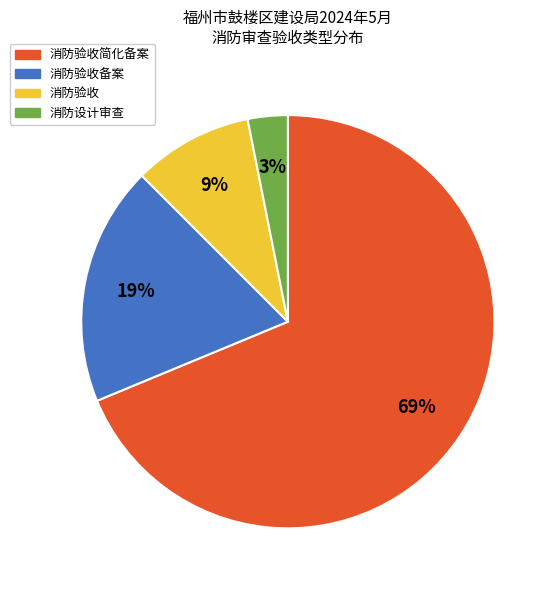

Does 消防验收简化备案 account for over 50% of the chart?

Yes